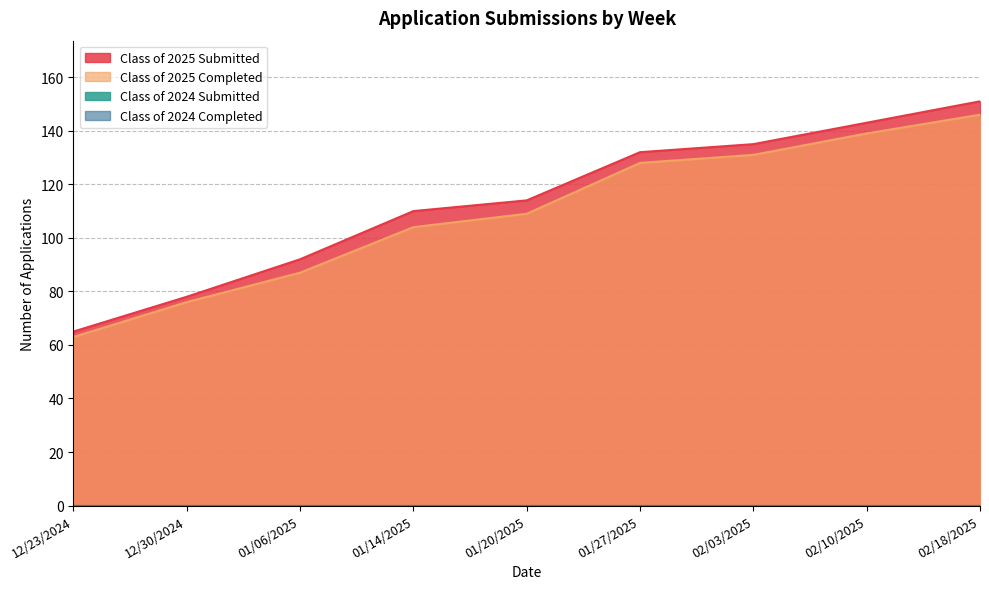

Does the chart have visible grid lines?

Yes